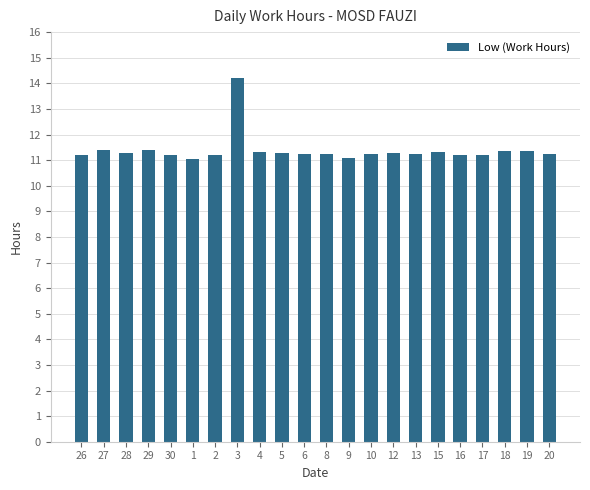

What is the greatest value displayed?

14.2